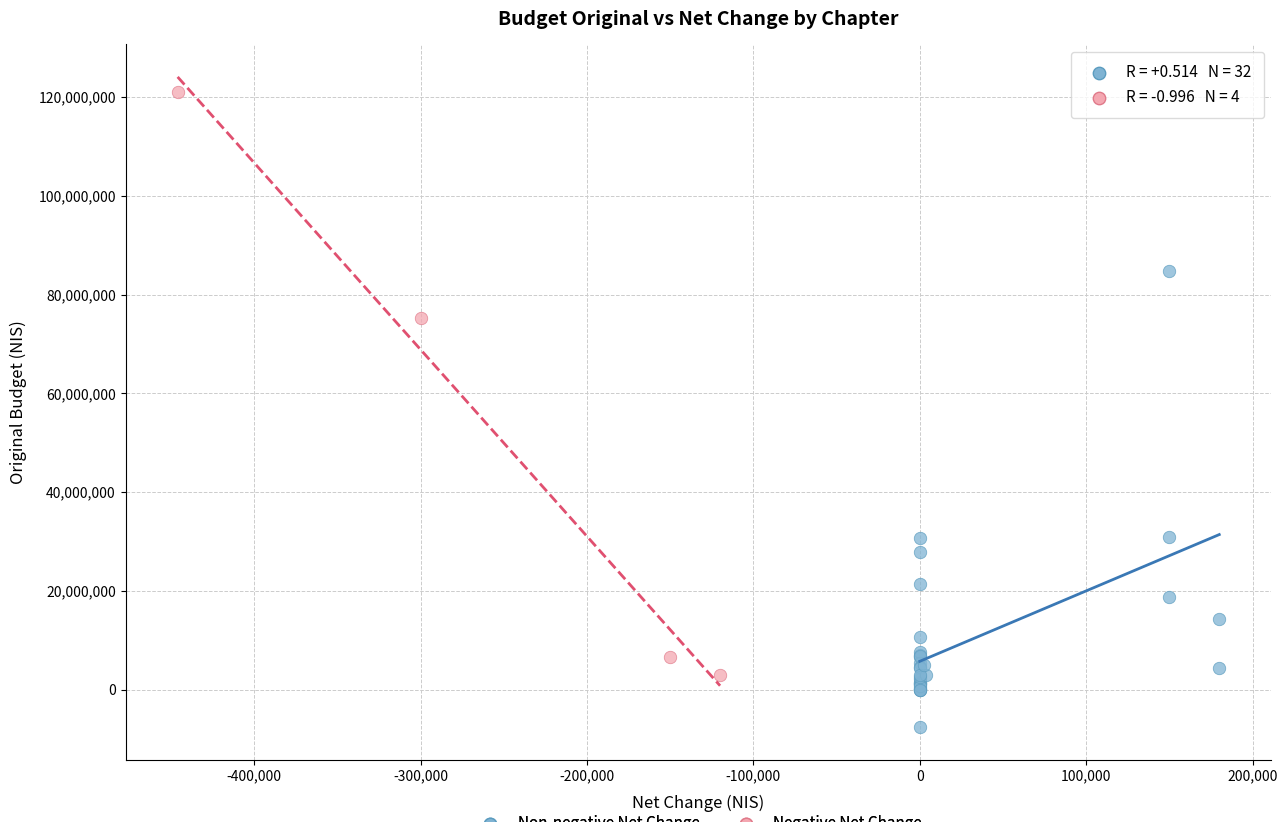

Which series contains the highest Y value?

Negative Net Change